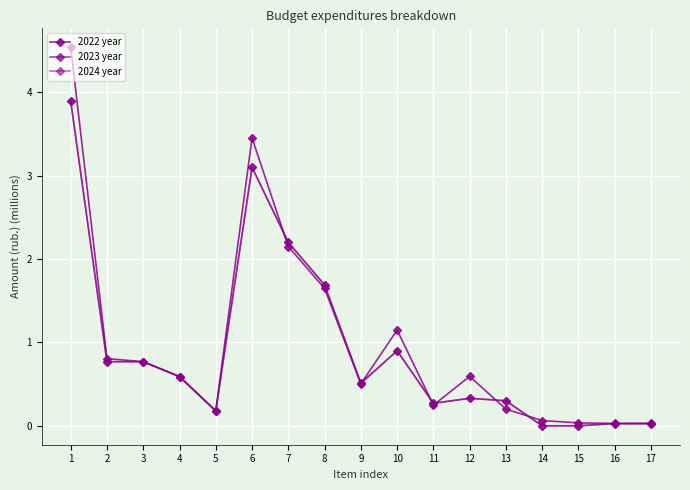

True or false: 2022 year has a value of 1.0 at 4.

False